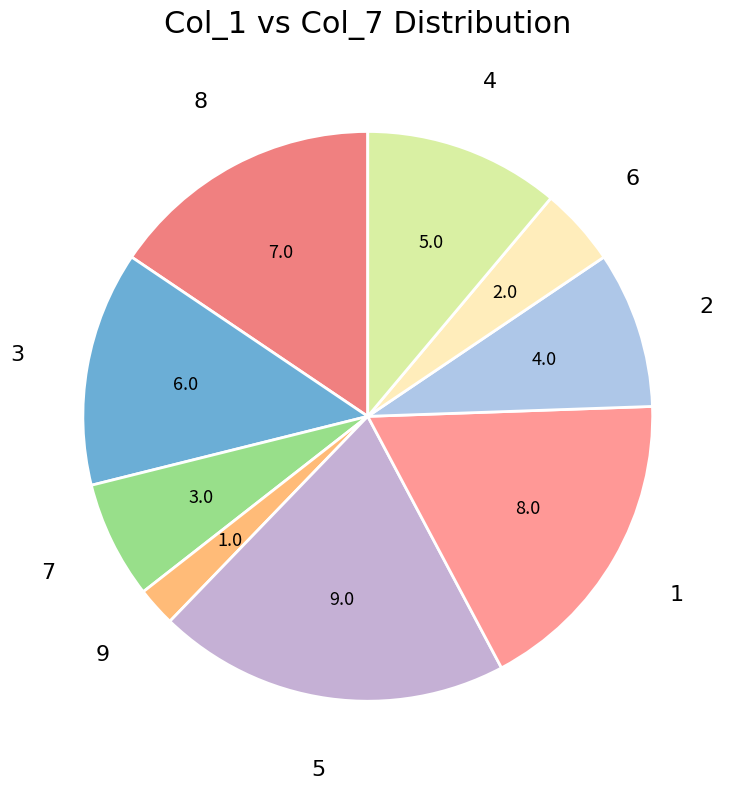

The 1 slice represents 7% of the pie. True or false?

False